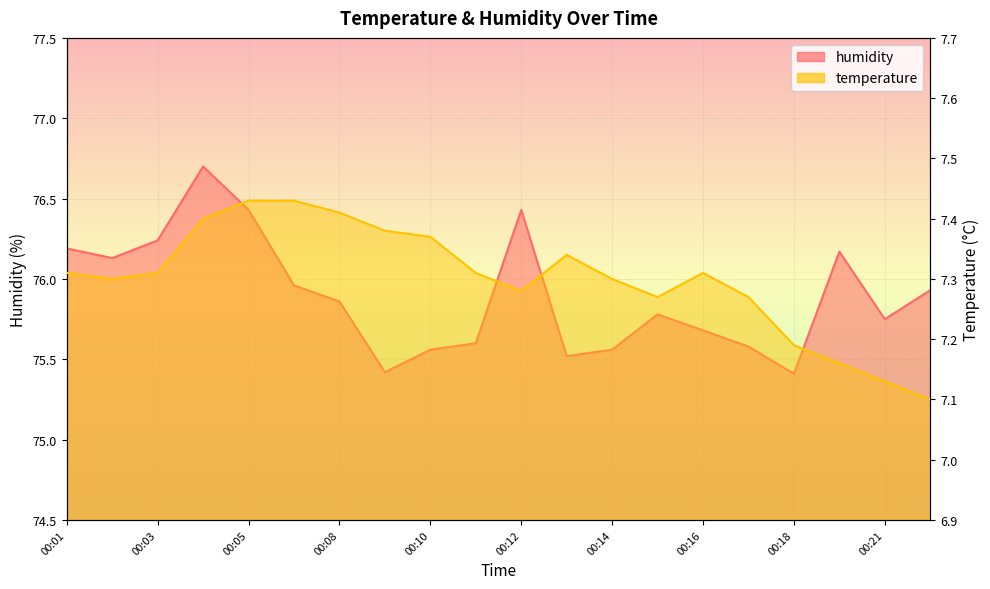

What are all the series names shown in the legend?

temperature, humidity